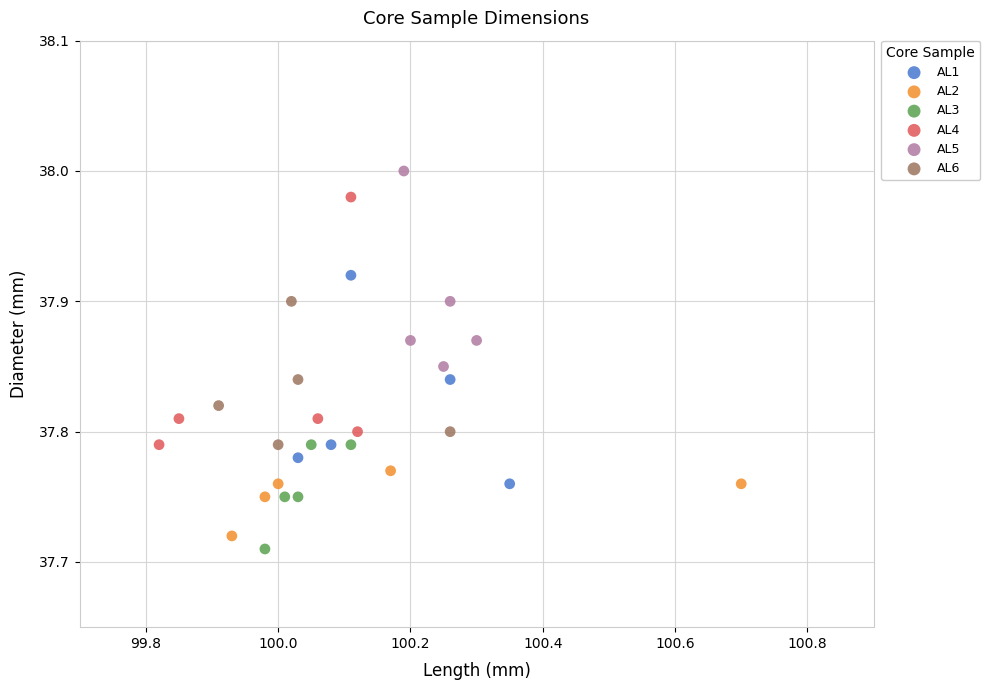

Which series reaches the maximum Y coordinate?

AL5